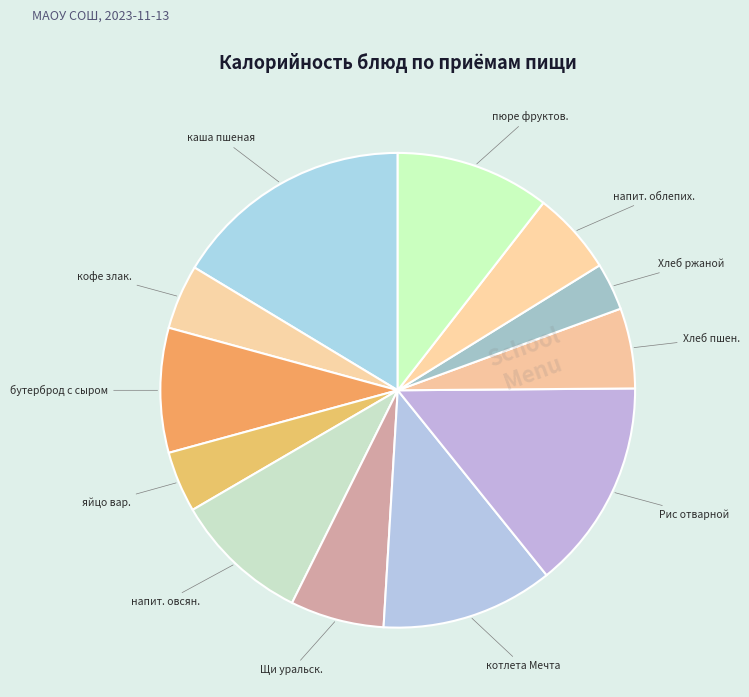

Is the sum of кофе злак. and бутерброд с сыром greater than half?

No